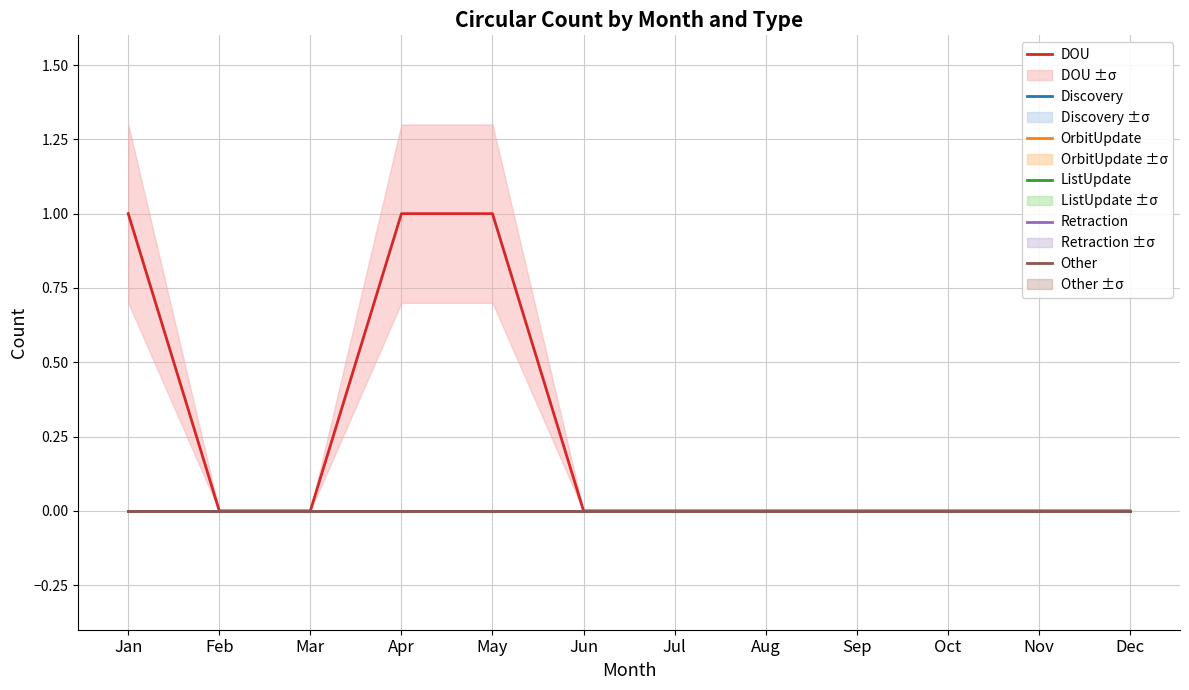

Reading left to right, transcribe all the data shown in this chart.

DOU: Jan=1	Feb=0	Mar=0	Apr=1	May=1	Jun=0	Jul=0	Aug=0	Sep=0	Oct=0	Nov=0	Dec=0
Discovery: Jan=0	Feb=0	Mar=0	Apr=0	May=0	Jun=0	Jul=0	Aug=0	Sep=0	Oct=0	Nov=0	Dec=0
OrbitUpdate: Jan=0	Feb=0	Mar=0	Apr=0	May=0	Jun=0	Jul=0	Aug=0	Sep=0	Oct=0	Nov=0	Dec=0
ListUpdate: Jan=0	Feb=0	Mar=0	Apr=0	May=0	Jun=0	Jul=0	Aug=0	Sep=0	Oct=0	Nov=0	Dec=0
Retraction: Jan=0	Feb=0	Mar=0	Apr=0	May=0	Jun=0	Jul=0	Aug=0	Sep=0	Oct=0	Nov=0	Dec=0
Other: Jan=0	Feb=0	Mar=0	Apr=0	May=0	Jun=0	Jul=0	Aug=0	Sep=0	Oct=0	Nov=0	Dec=0